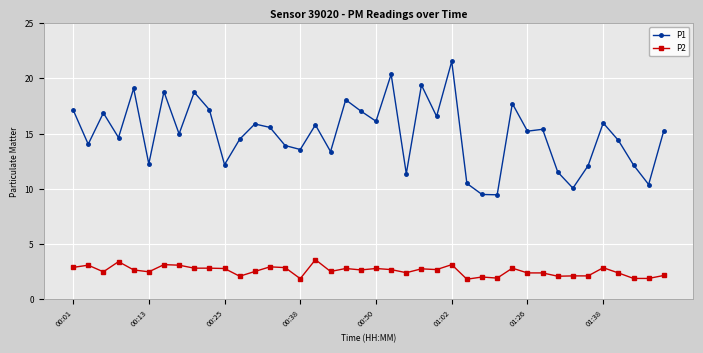

What is the value of the P1 point at the 31st from the left?

15.2